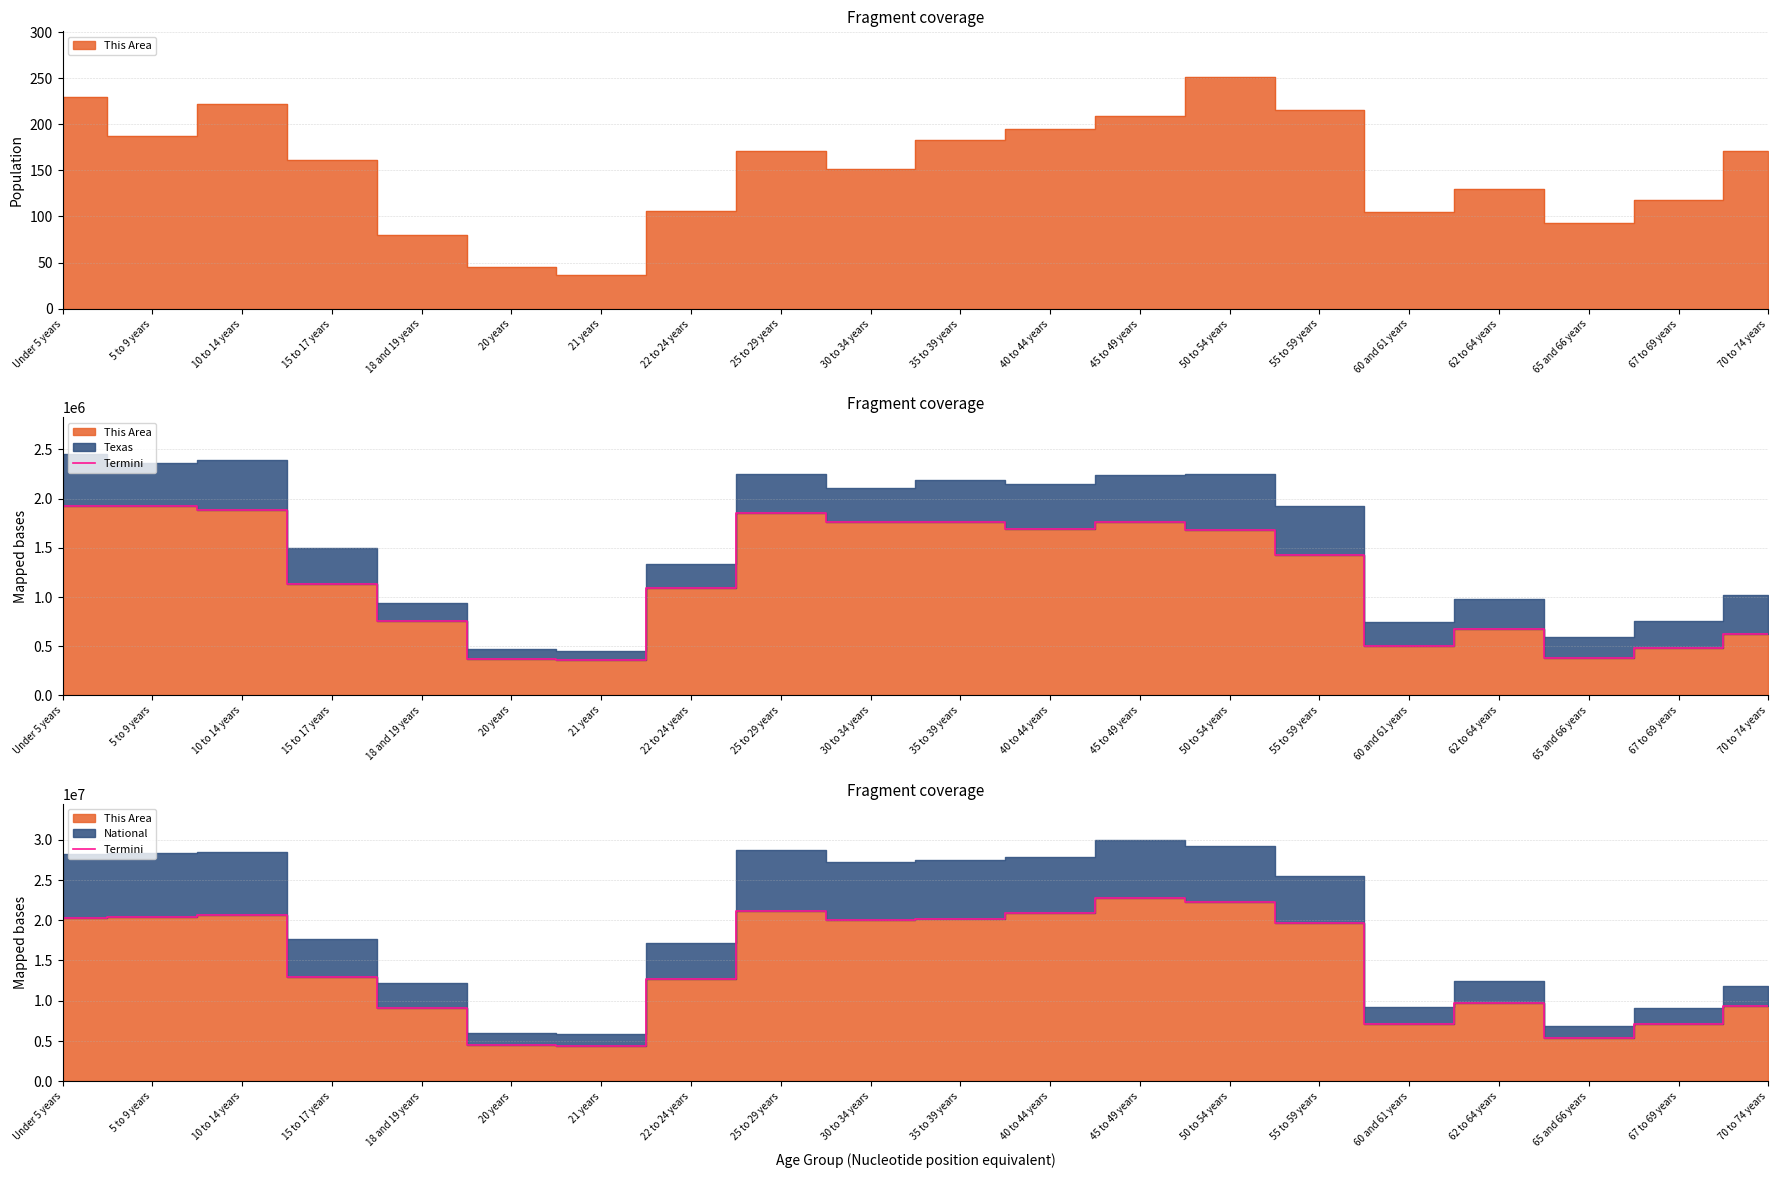

Where does the data first go above 19664805?

Under 5 years